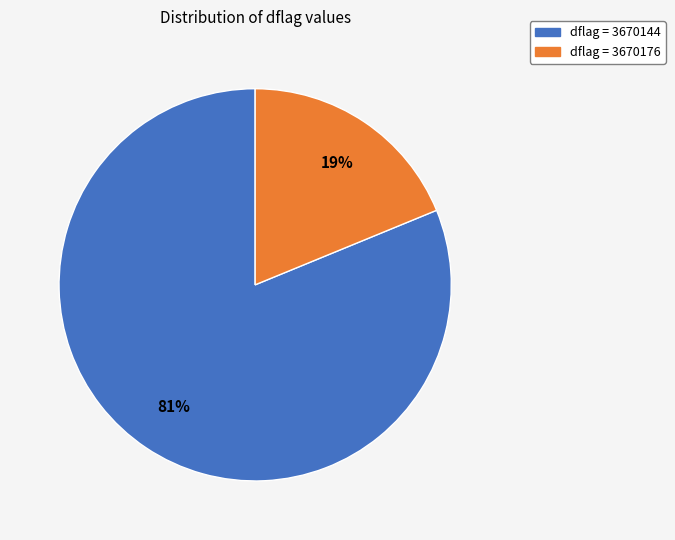

Is there a majority slice in this chart?

Yes